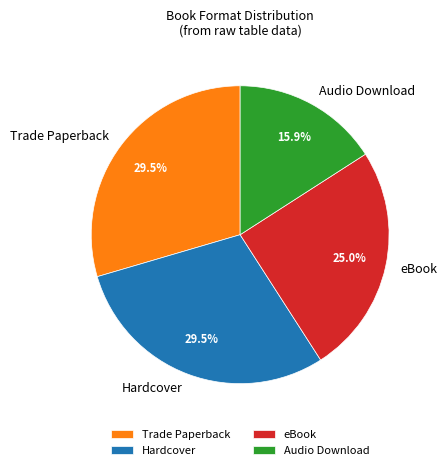

Is there a majority slice in this chart?

No